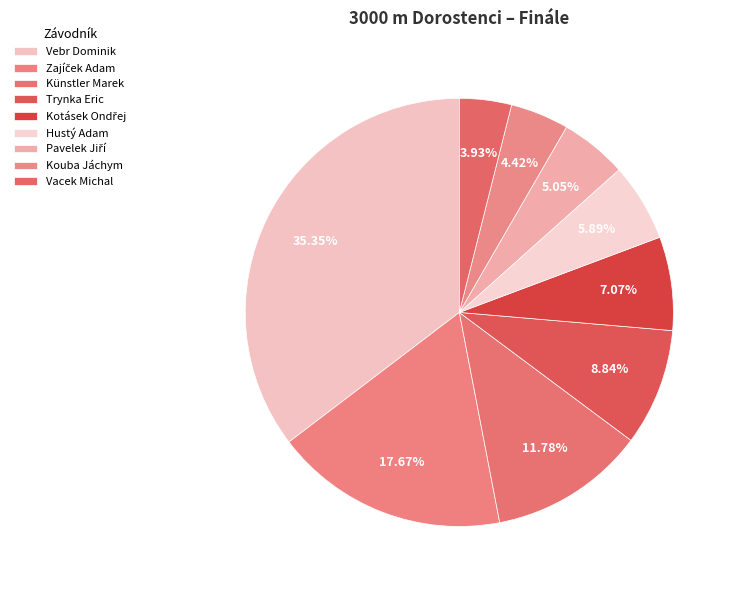

How many segments does this pie chart have?

9